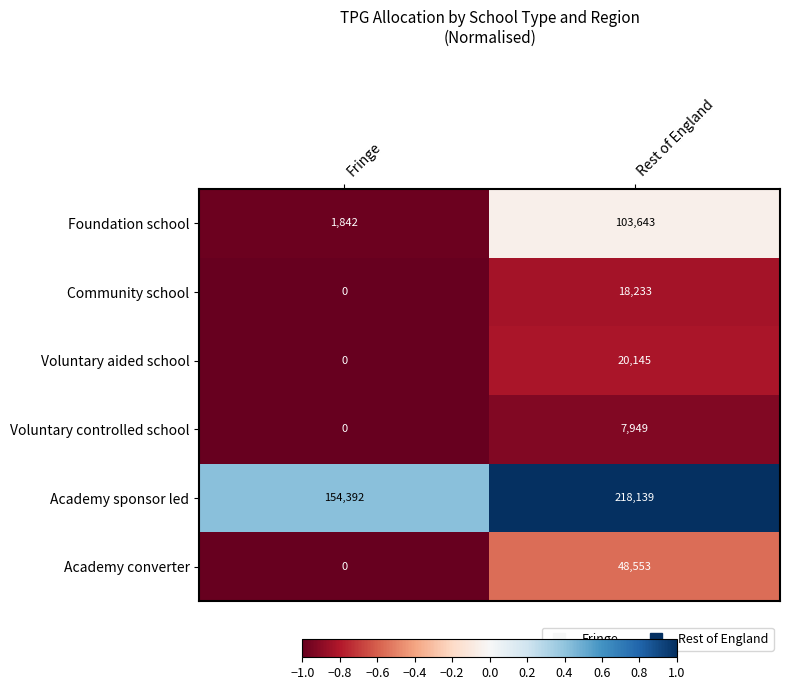

True or false: Community school has a value of 11627 at Rest of England.

False